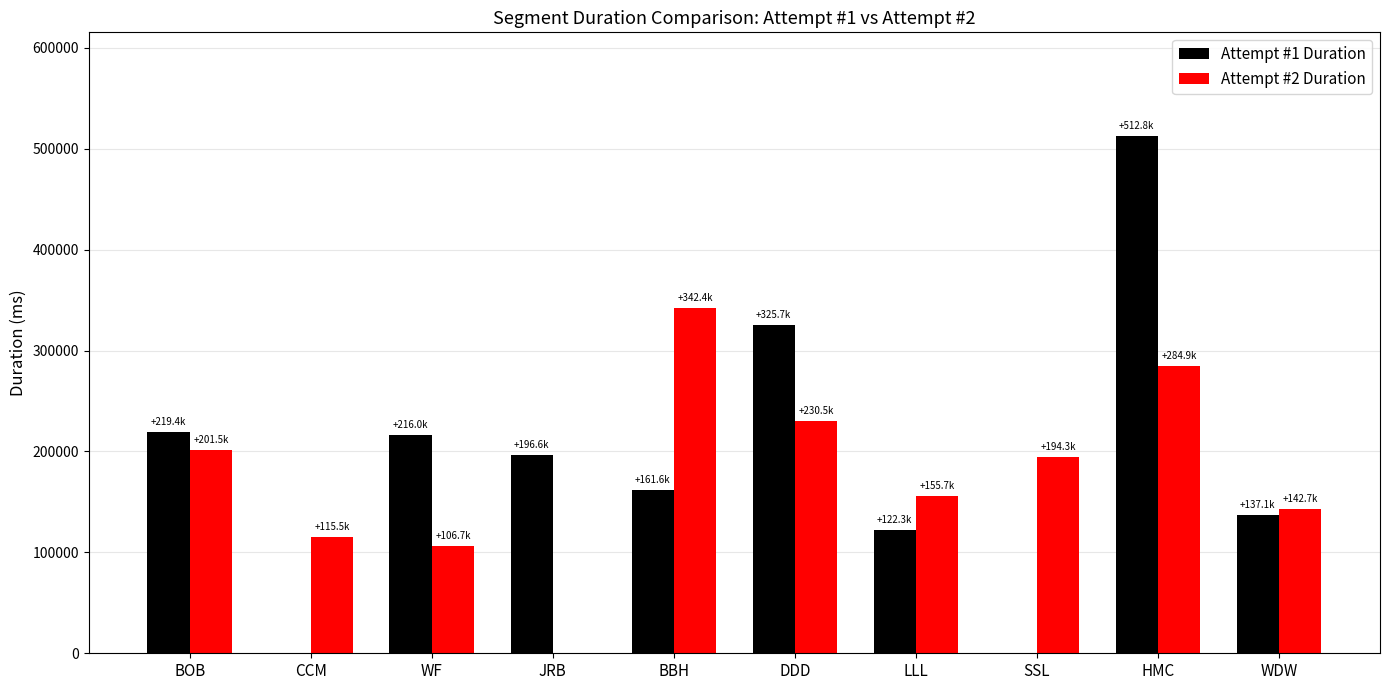

Between BOB and CCM, which series saw the biggest shift?

Attempt #1 Duration